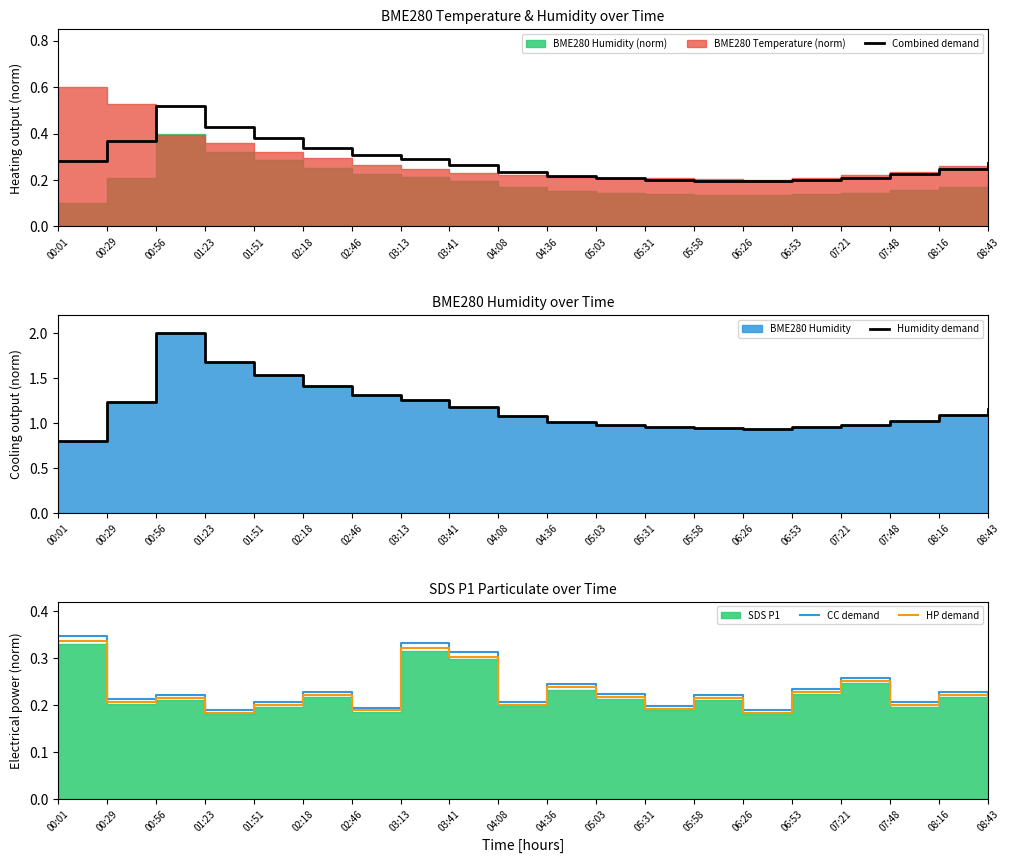

How many intersections are there between HP demand and Combined demand?

9